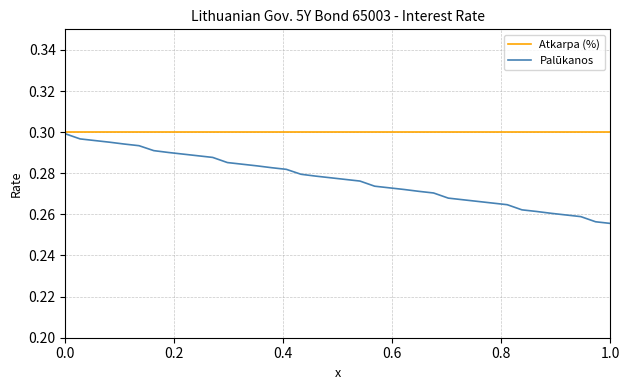

Which series has the largest range (max minus min)?

Palūkanos